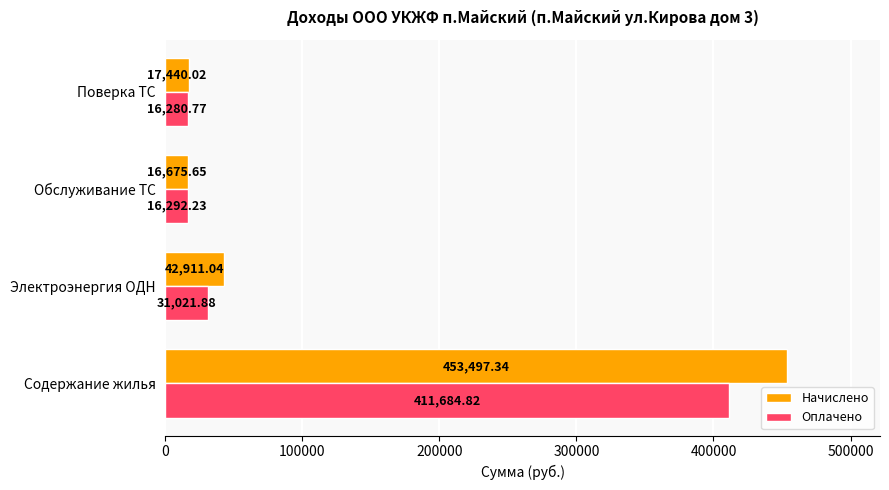

What is the maximum value shown in the chart?

453497.3